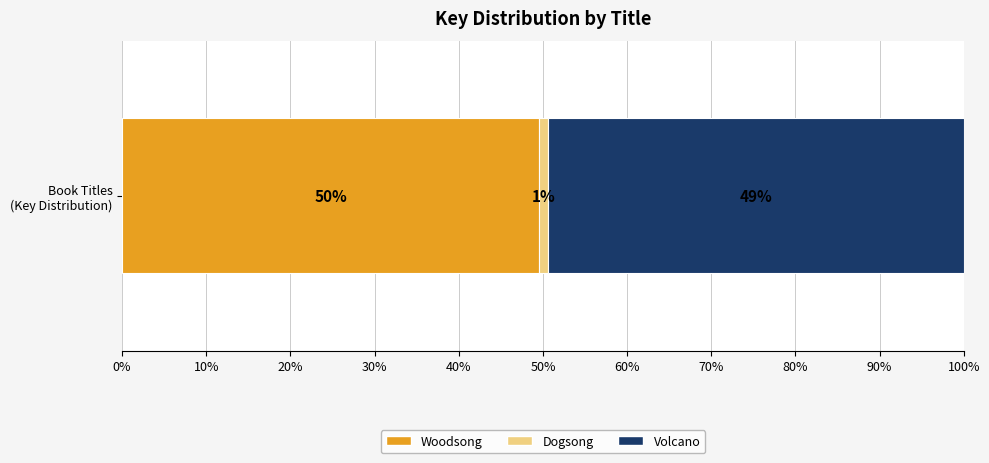

What are all the series names shown in the legend?

Woodsong, Dogsong, Volcano